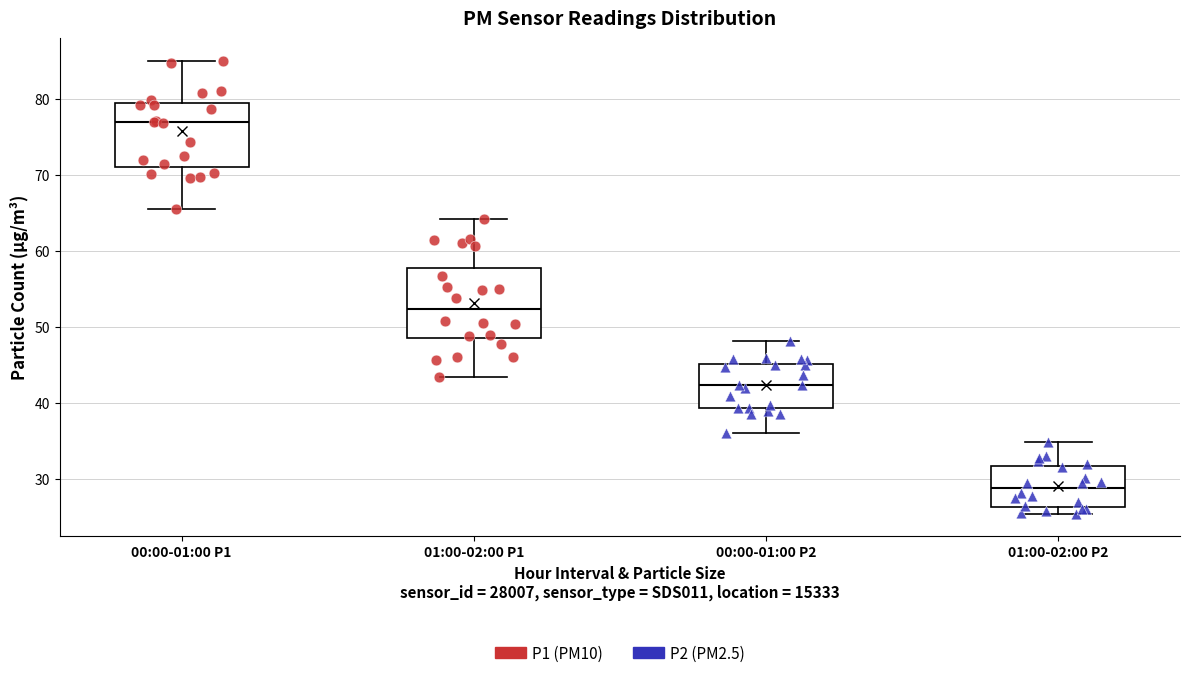

Where is the upper edge of the box for 01:00-02:00 P2 on the y-axis? The values are not printed on the chart, so give them approximately, as read against the axis.

32